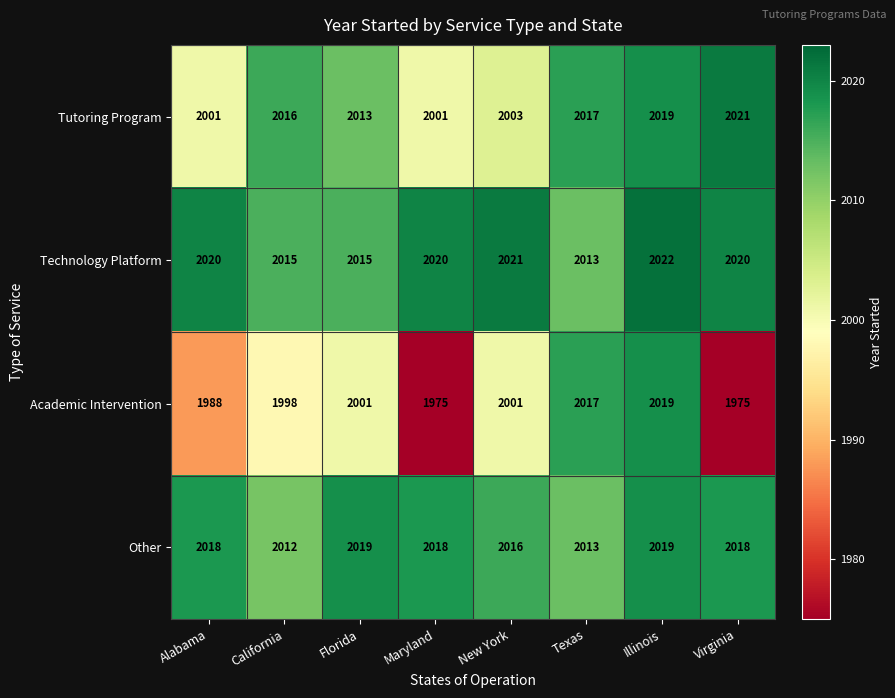

What is the sum of all Other values?

16133